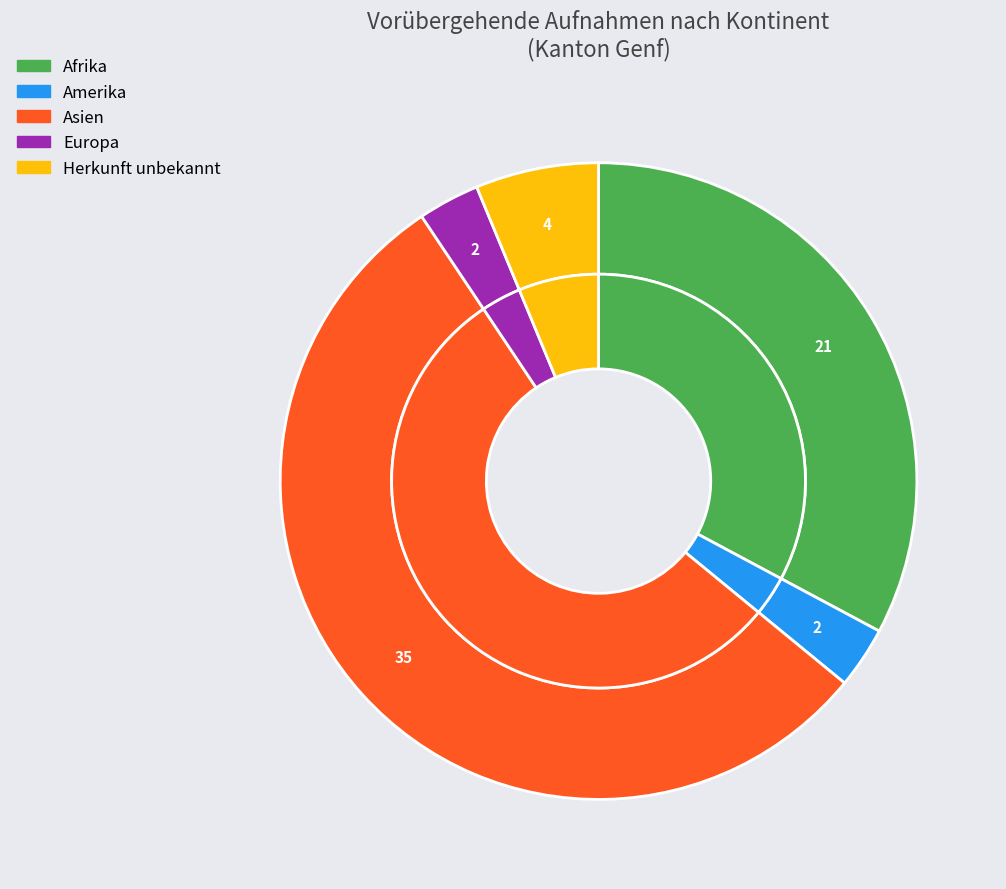

To the nearest percent, what is the combined percentage of Europa and Herkunft unbekannt?

9%